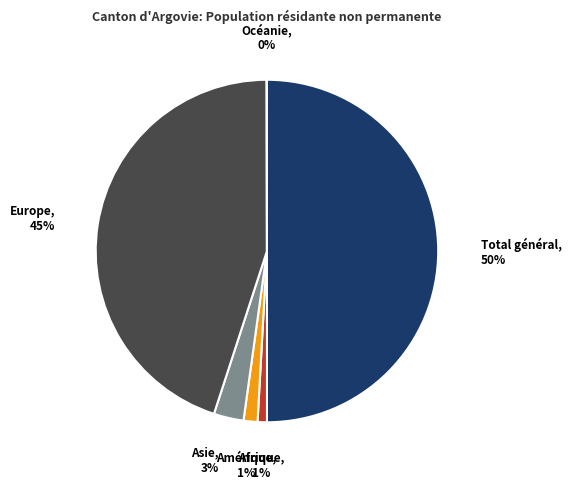

To the nearest percent, what portion does Total général represent?

50%